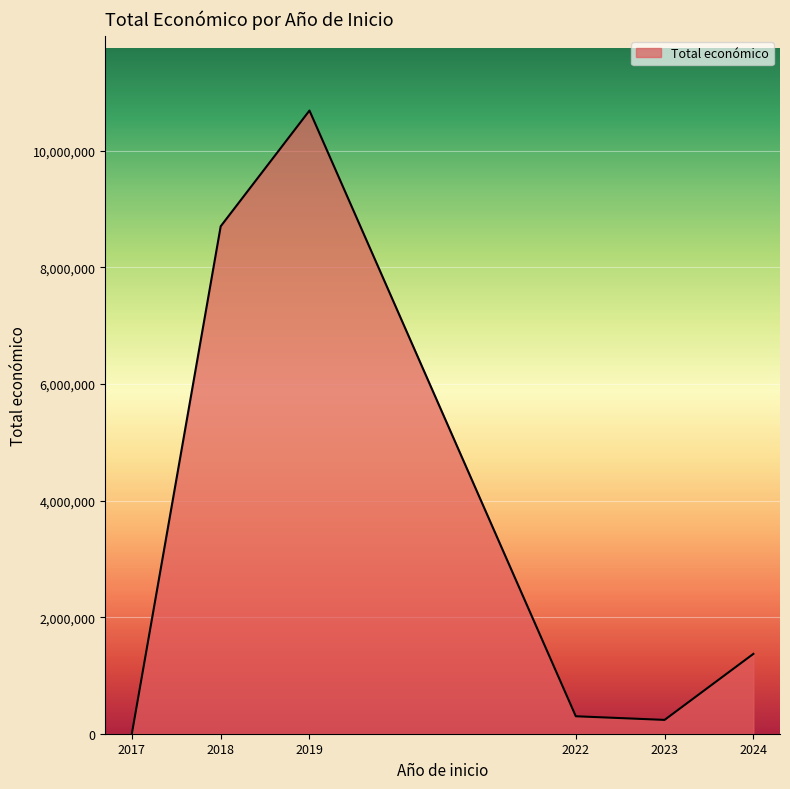

Is it true that the value at 2017 is 4840?

True